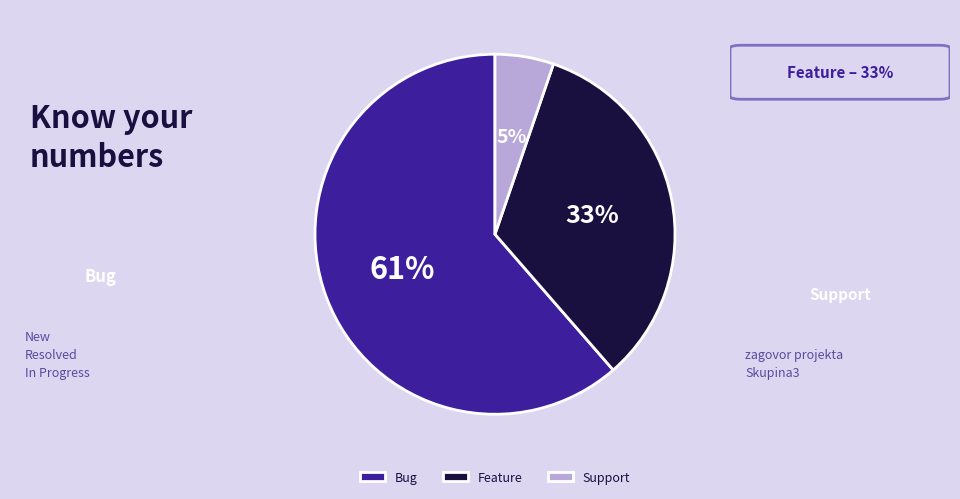

How many segments does this pie chart have?

3